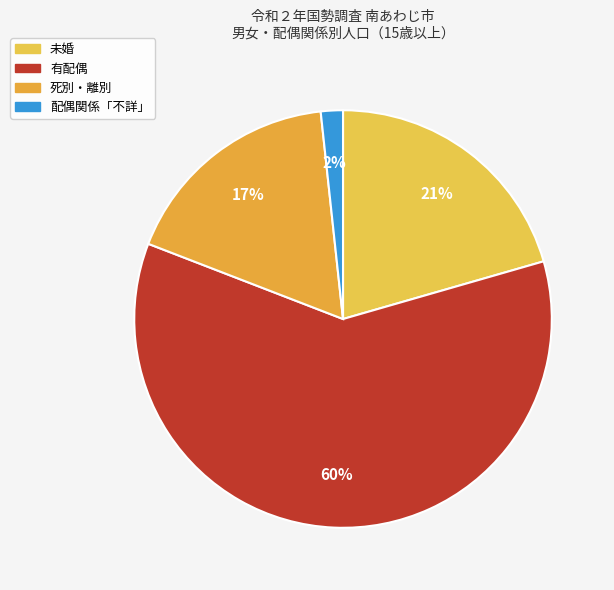

To the nearest percent, what is the difference between the largest and smallest slice percentages?

59%